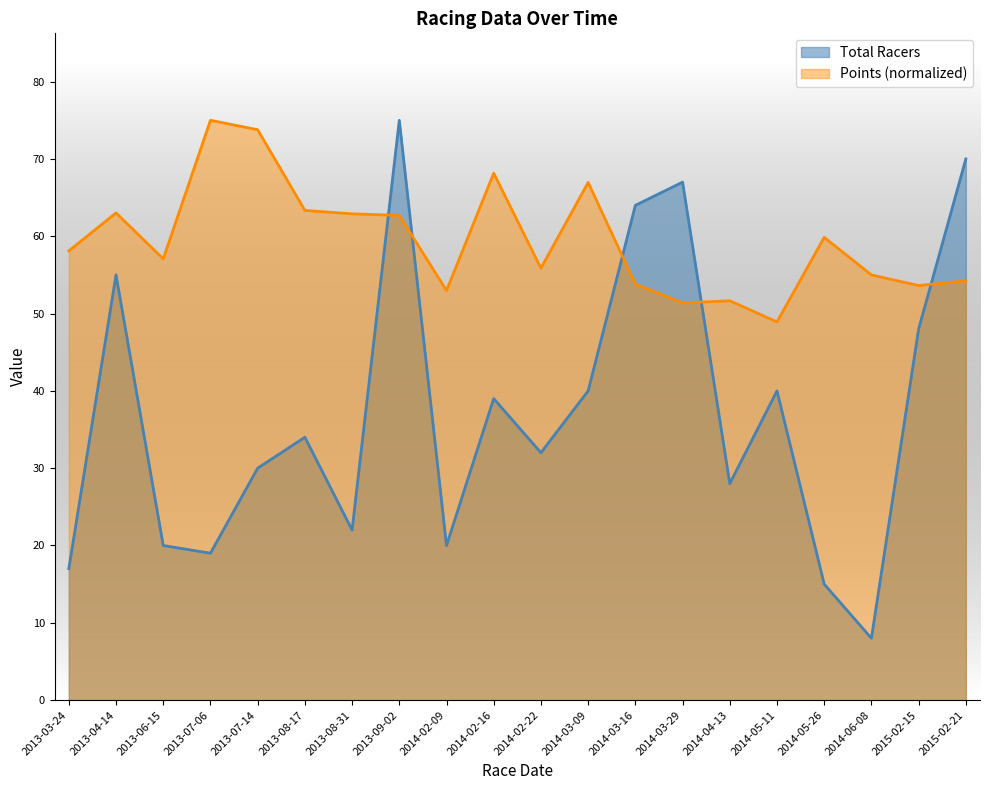

At which label is Points closest to 61?

2014-05-26